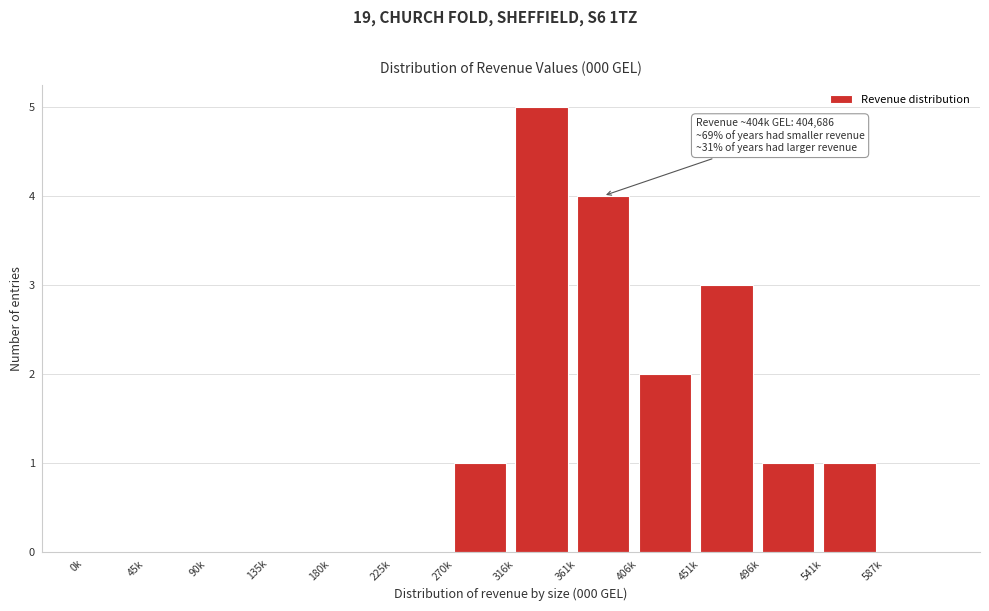

Reading left to right, extract all data points from this chart.

0k=0	45k=0	90k=0	135k=0	180k=0	225k=0	270k=1	316k=5	361k=4	406k=2	451k=3	496k=1	541k=1	587k=0